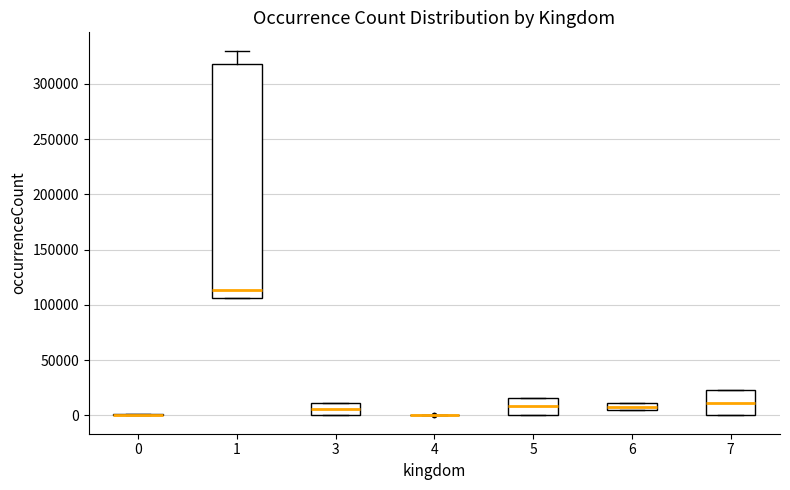

Which box is the tallest, from its lower edge to its upper edge?

1